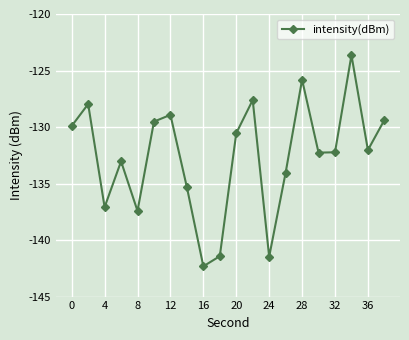

What is the maximum value shown in the chart?

-123.6